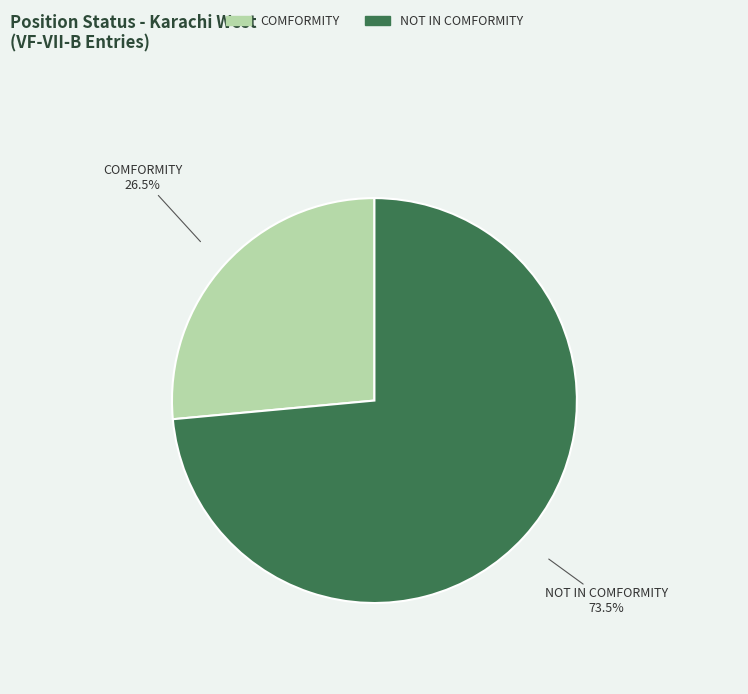

Which has a higher value, NOT IN COMFORMITY or COMFORMITY?

NOT IN COMFORMITY